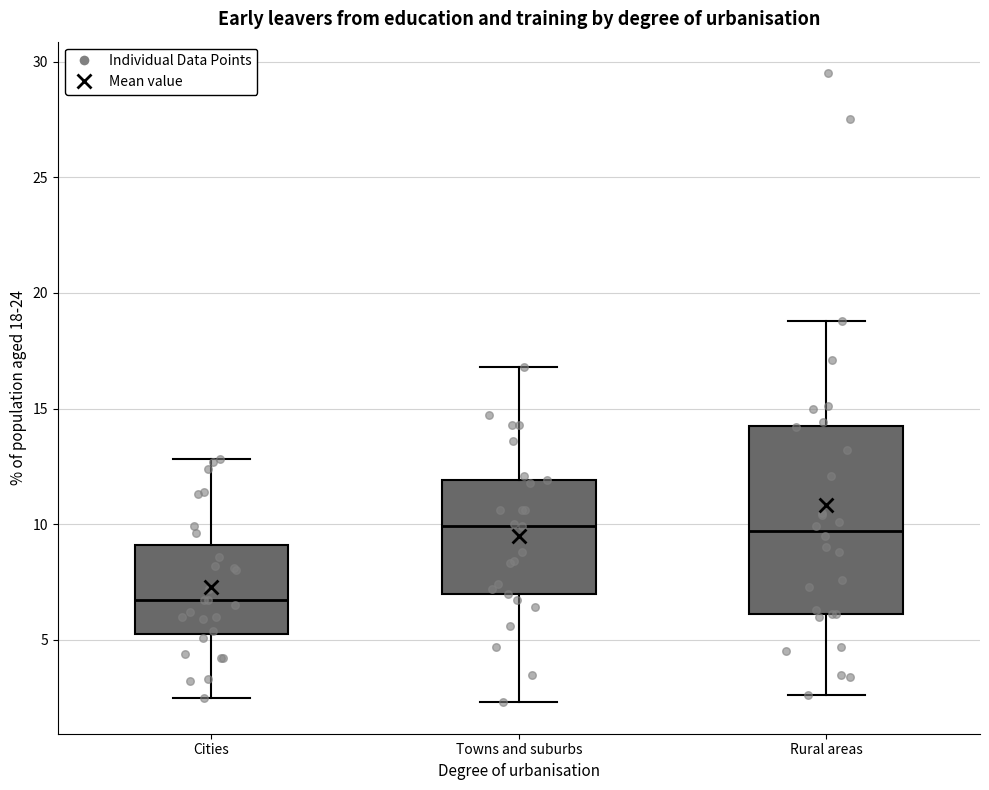

Reading left to right, read every box against the y-axis: the position of its median line, the range the box covers, and the ends of its whiskers. The values are not printed on the chart, so give them approximately, as read against the axis.

Cities: median 6.5, box 5.5 to 9.0, whiskers 2.5 to 13.0
Towns and suburbs: median 10.0, box 7.0 to 12.0, whiskers 2.5 to 17.0
Rural areas: median 9.5, box 6.0 to 14.5, whiskers 2.5 to 19.0